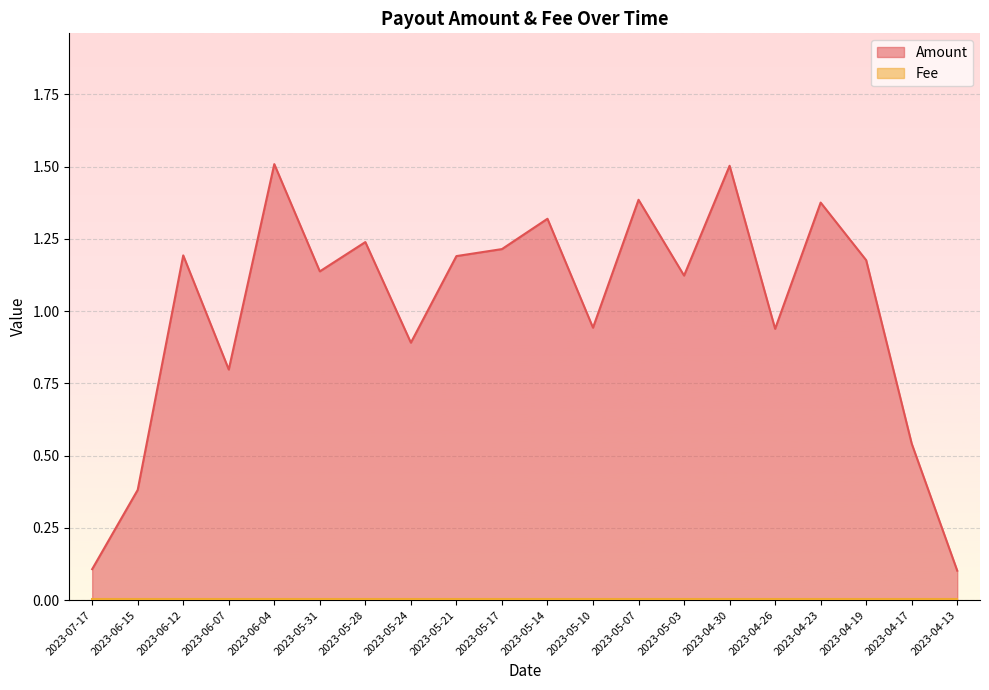

Rank the categories by value from lowest to highest.

2023-04-13, 2023-07-17, 2023-06-15, 2023-04-17, 2023-06-07, 2023-05-24, 2023-04-26, 2023-05-10, 2023-05-03, 2023-05-31, 2023-04-19, 2023-05-21, 2023-06-12, 2023-05-17, 2023-05-28, 2023-05-14, 2023-04-23, 2023-05-07, 2023-04-30, 2023-06-04